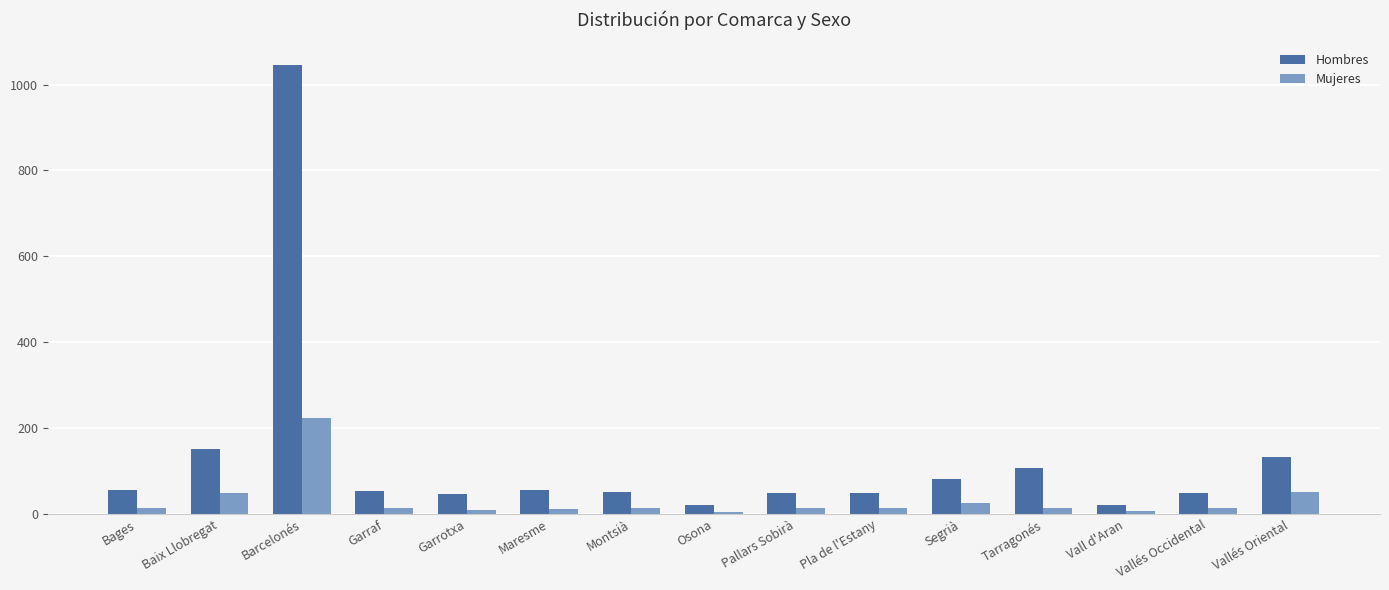

Rank the series by their maximum value, from highest to lowest.

Hombres, Mujeres